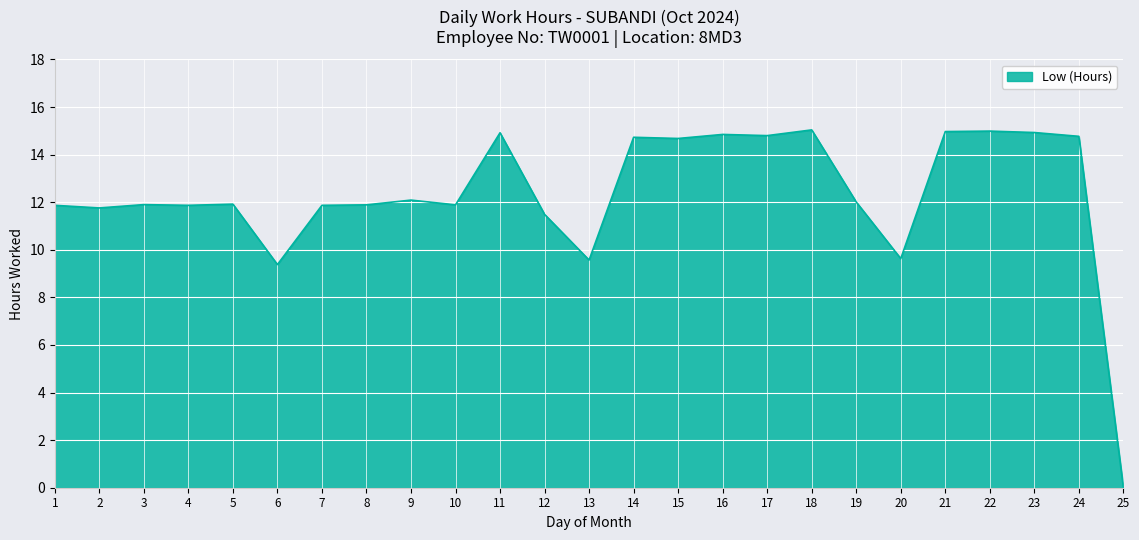

What is the difference between the values at 21 and 8?

3.1